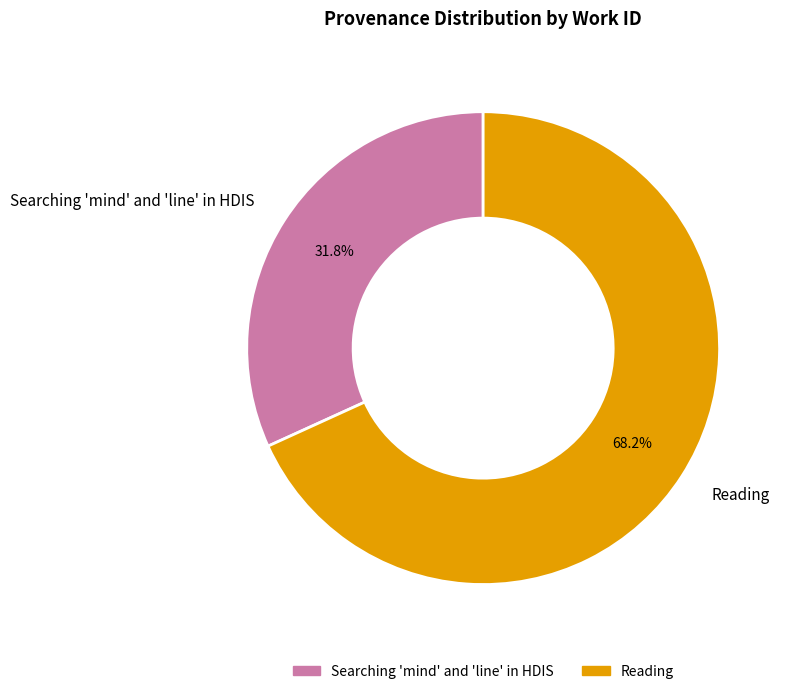

How many slices are in this pie chart?

2